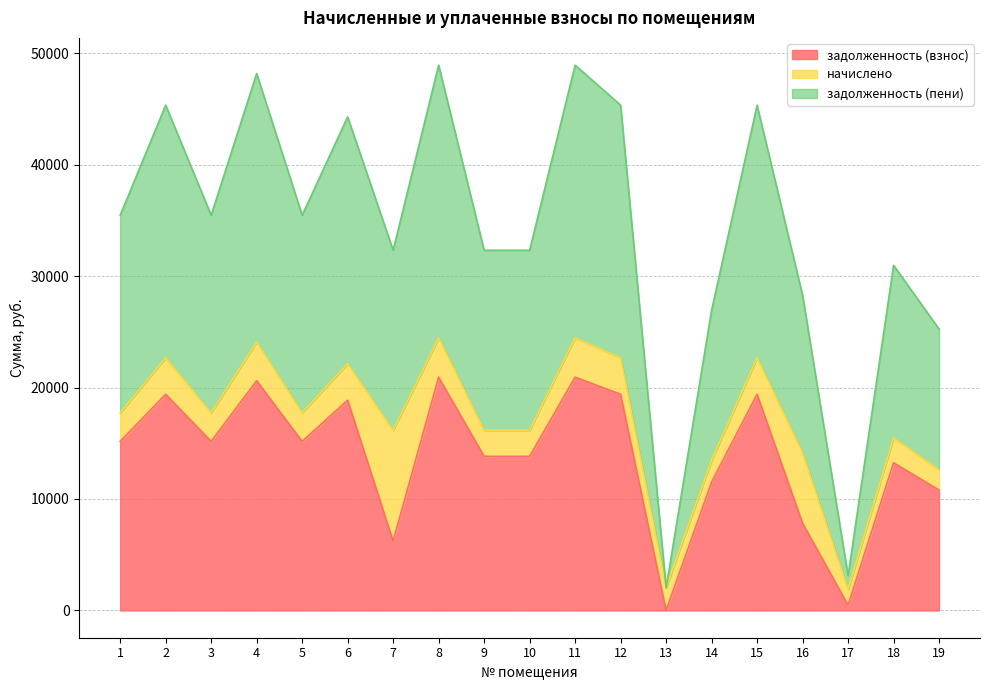

Which category has the highest value across all series?

8